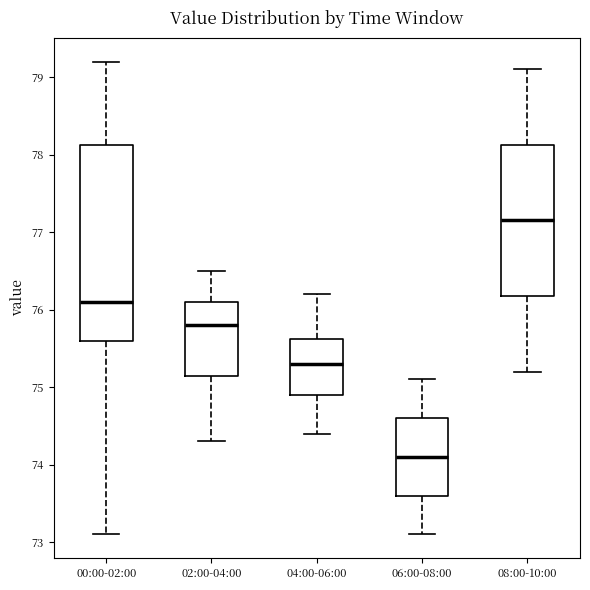

Comparing the boxes themselves (not the whiskers), which one is the tallest?

00:00-02:00